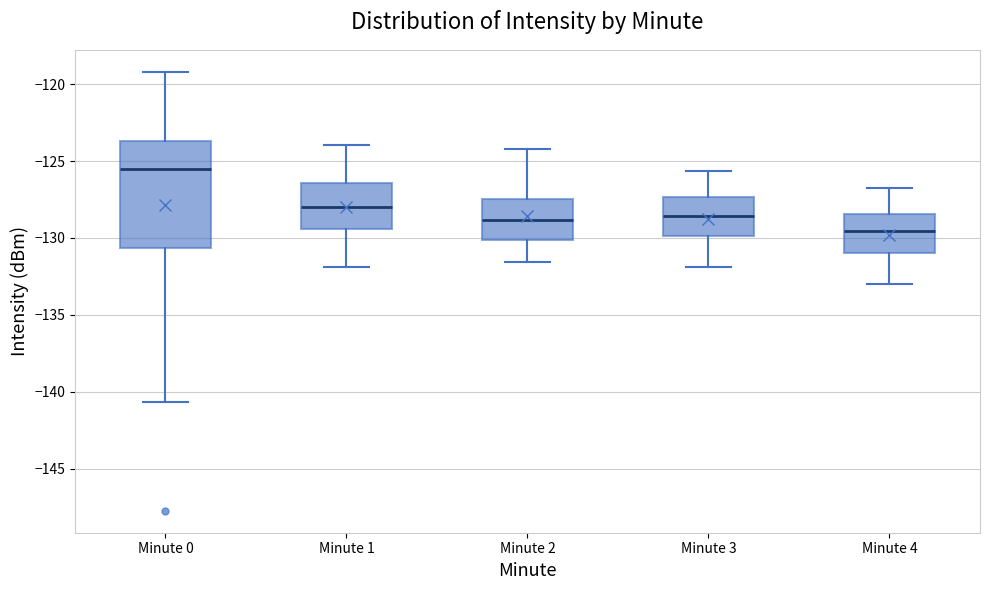

Which box is the tallest, from its lower edge to its upper edge?

Minute 0